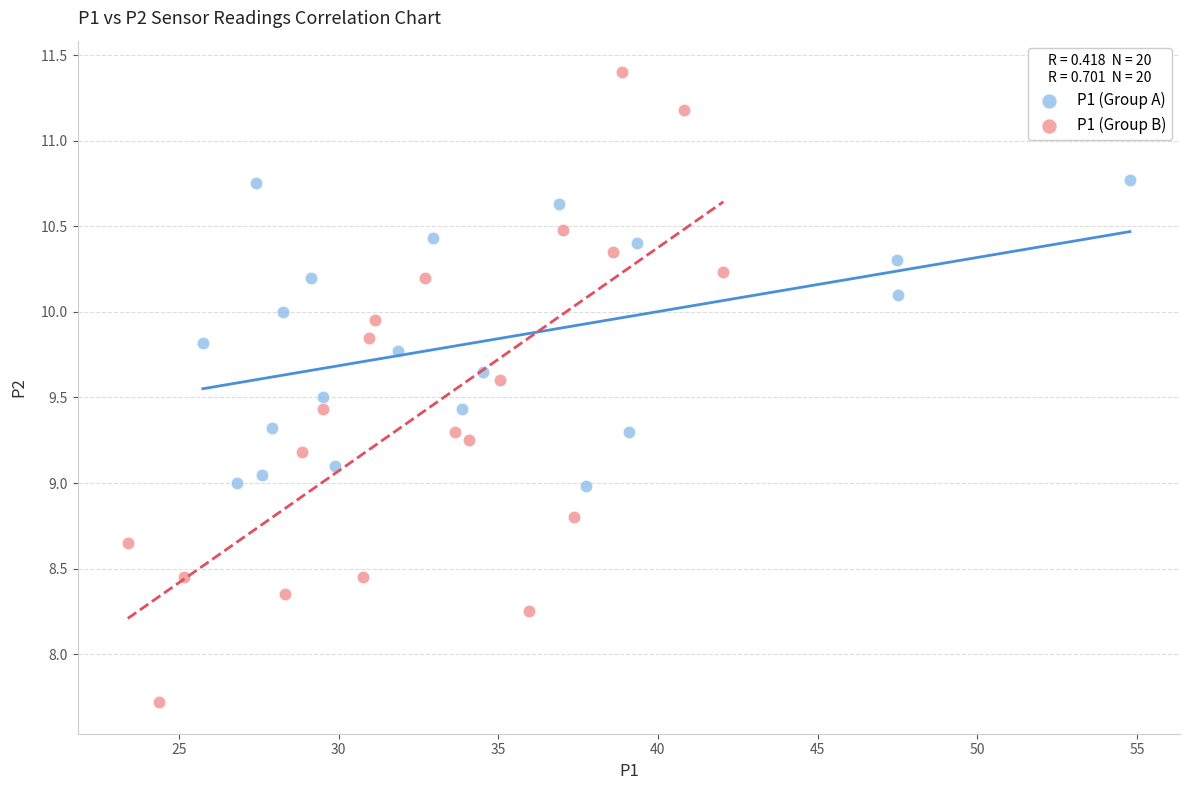

Which series reaches the minimum Y coordinate?

P1 (Group B)